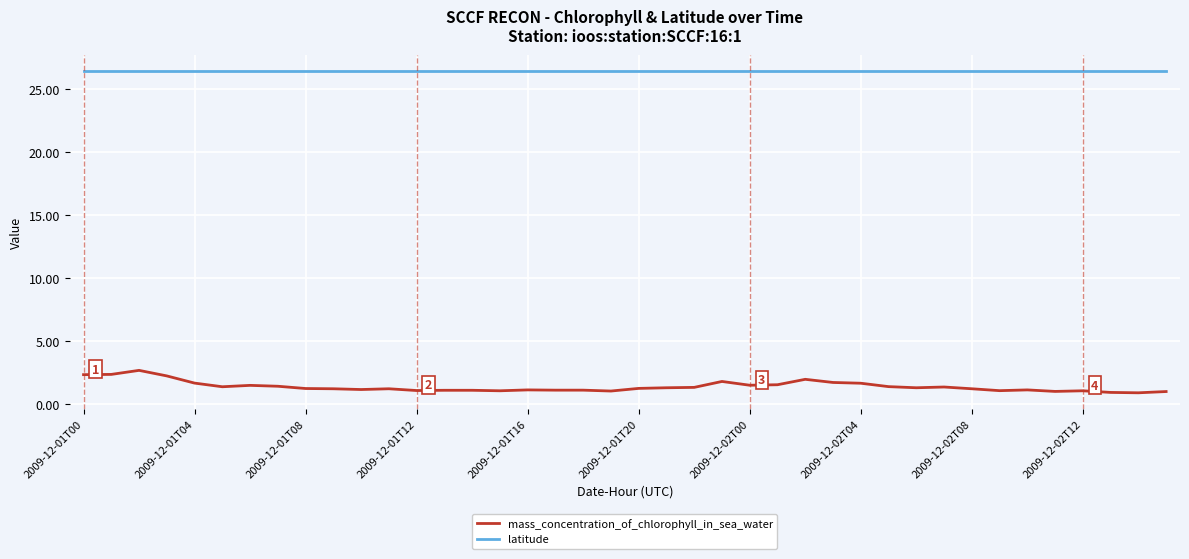

Rank the series by their average value, from highest to lowest.

latitude, mass_concentration_of_chlorophyll_in_sea_water